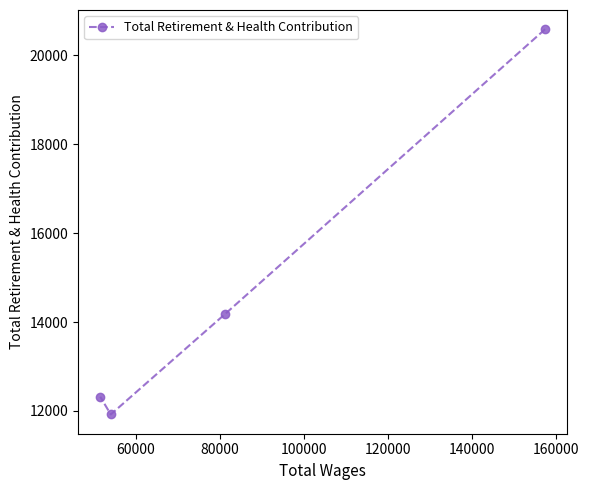

What is the value of the 3rd point from the left?

14175